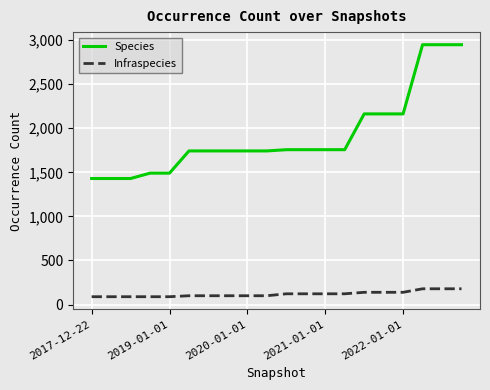

How many values in the Infraspecies series are below 122?

10